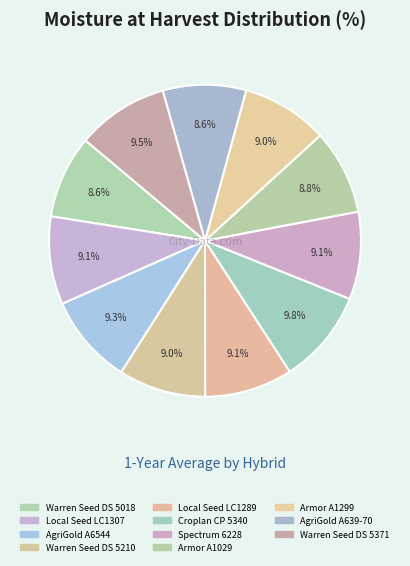

How many segments does this pie chart have?

11